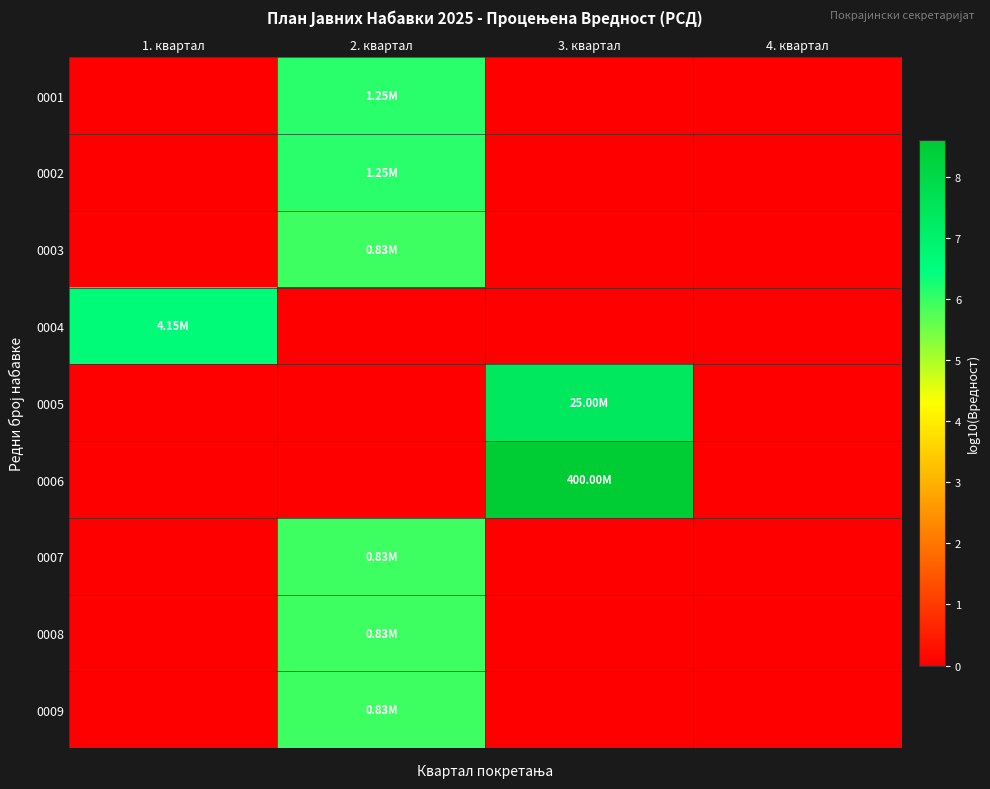

Which category has the lowest value across all series?

1. квартал